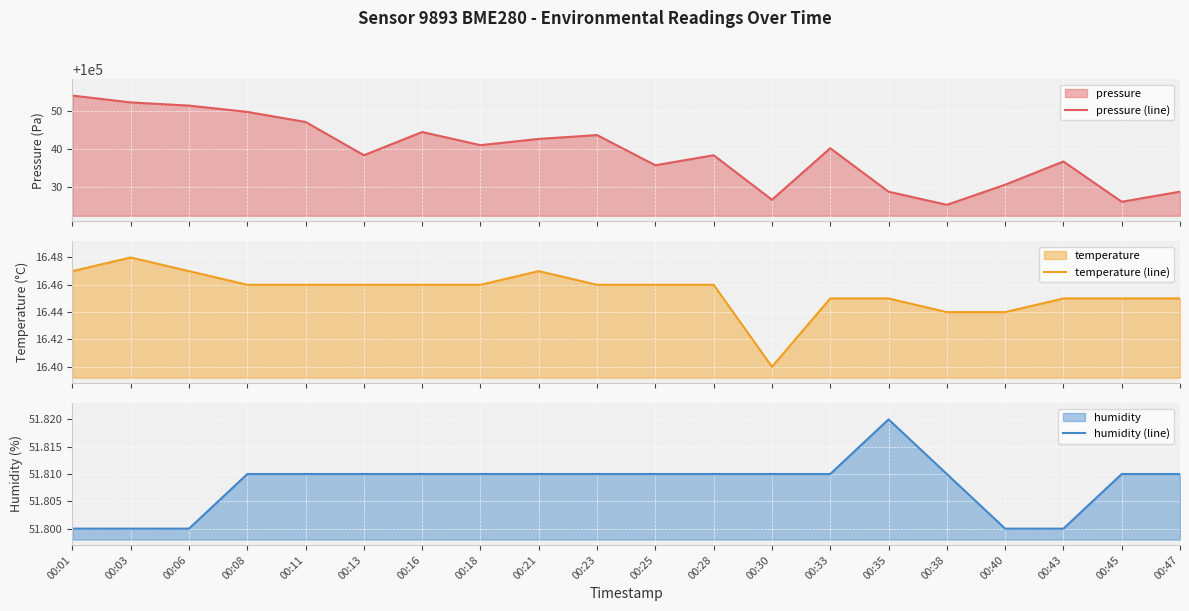

At how many categories does at least one series exceed 30816?

20